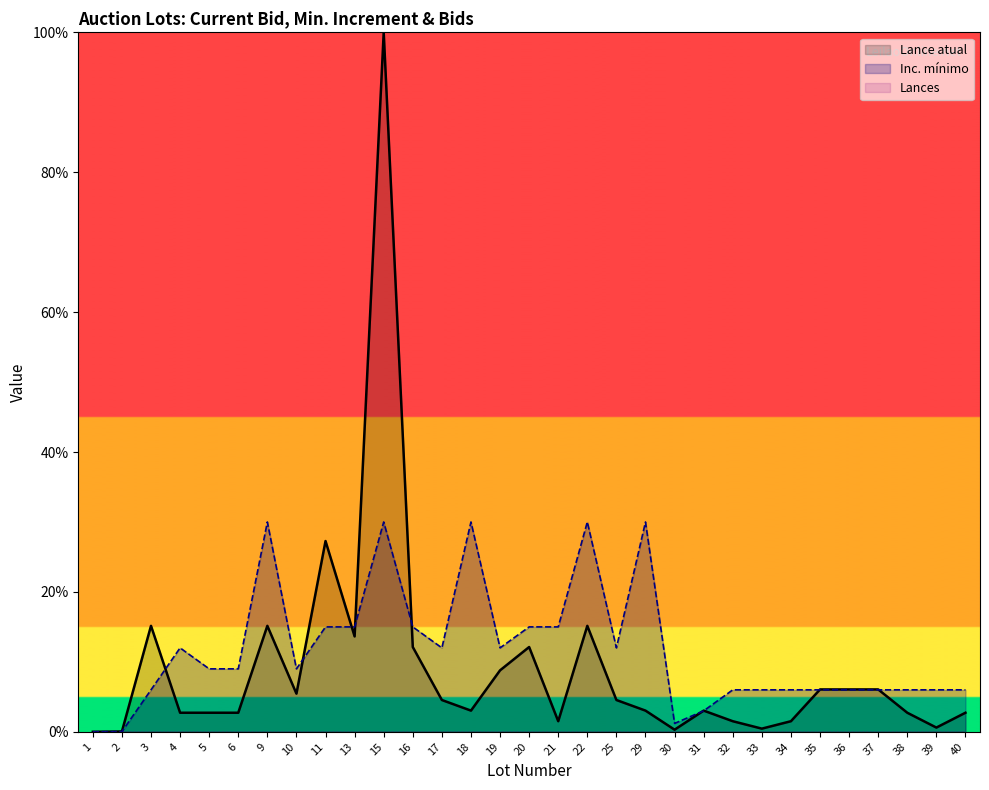

Where is Lances nearest to the value 0?

1